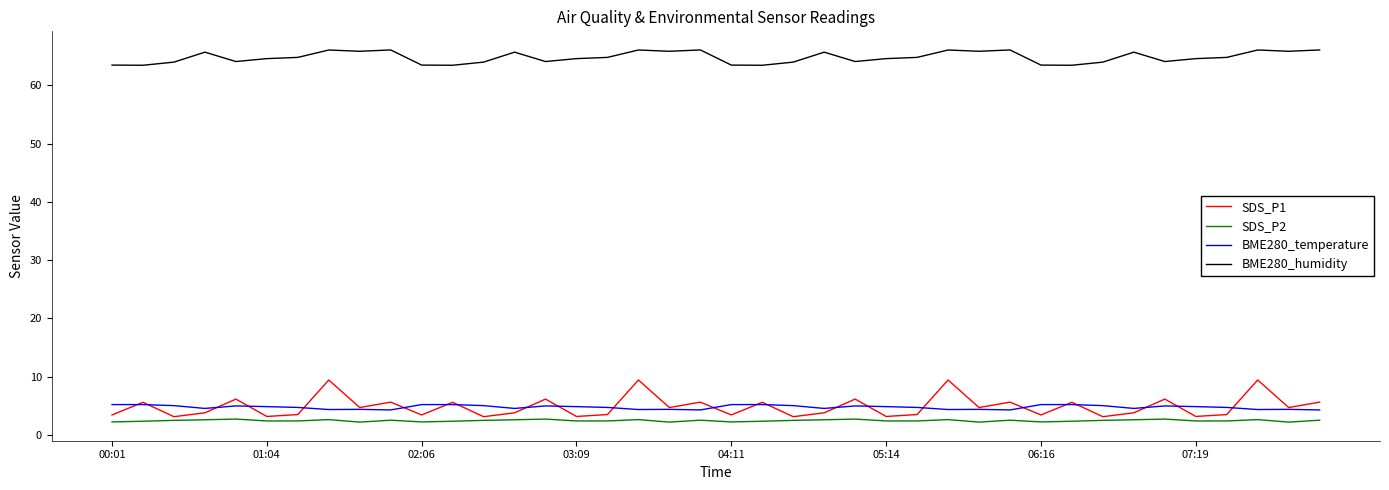

What is the difference between the maximum and minimum values in the SDS_P2 series?

0.5